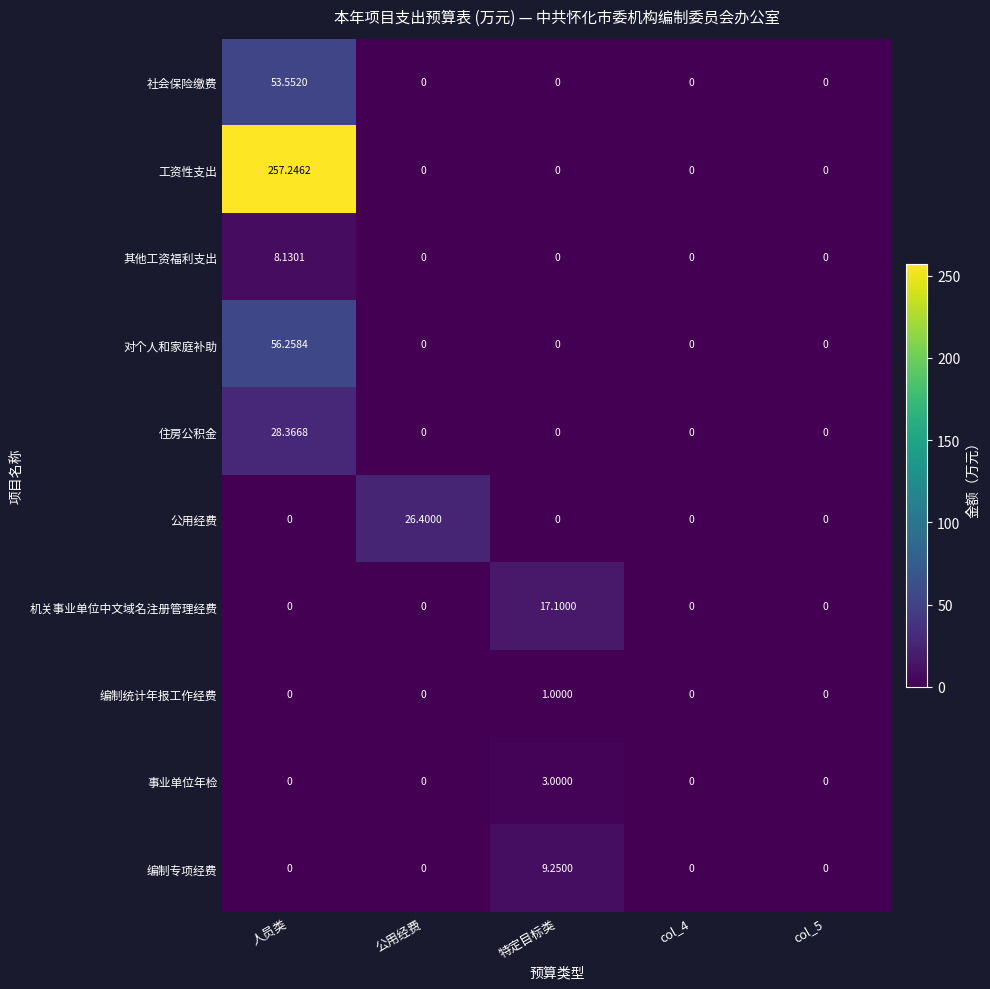

List the series in order of their peak value, highest first.

工资性支出, 对个人和家庭补助, 社会保险缴费, 住房公积金, 公用经费, 机关事业单位中文域名注册管理经费, 编制专项经费, 其他工资福利支出, 事业单位年检, 编制统计年报工作经费